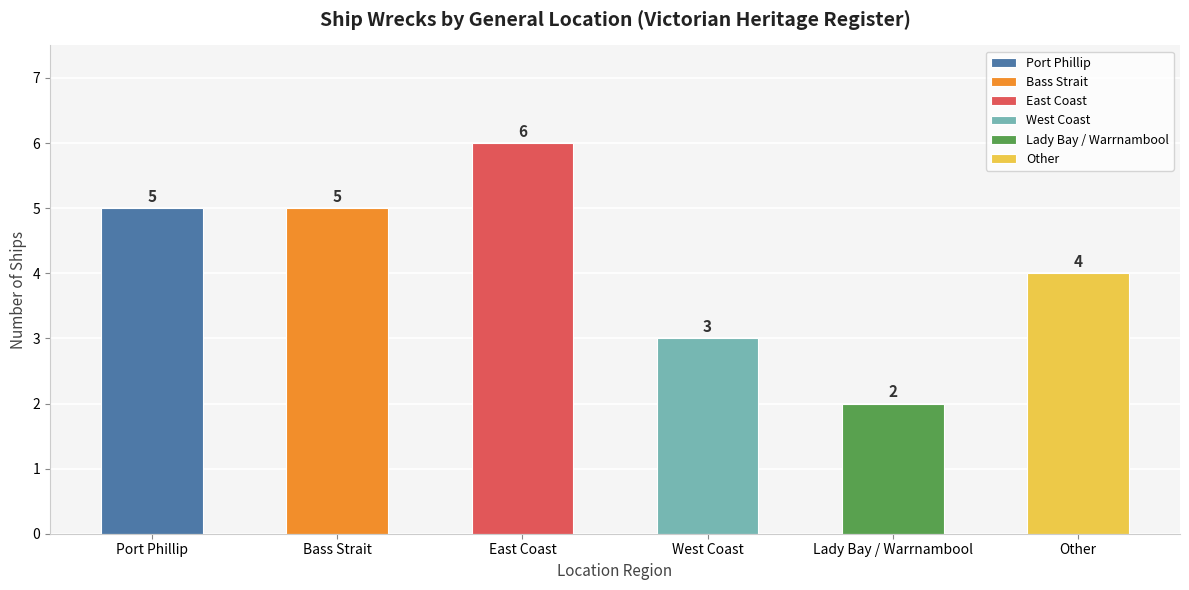

The chart shows a value of 5 at Bass Strait. True or false?

True